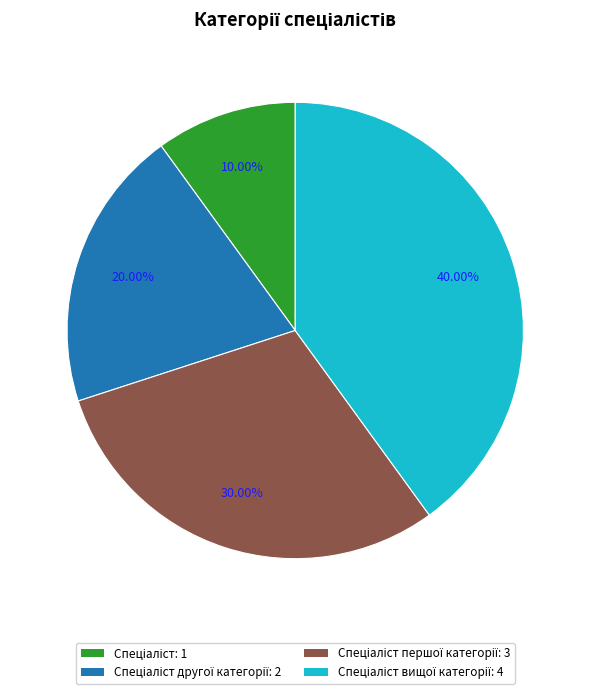

Is there any slice that represents more than half of the pie?

No